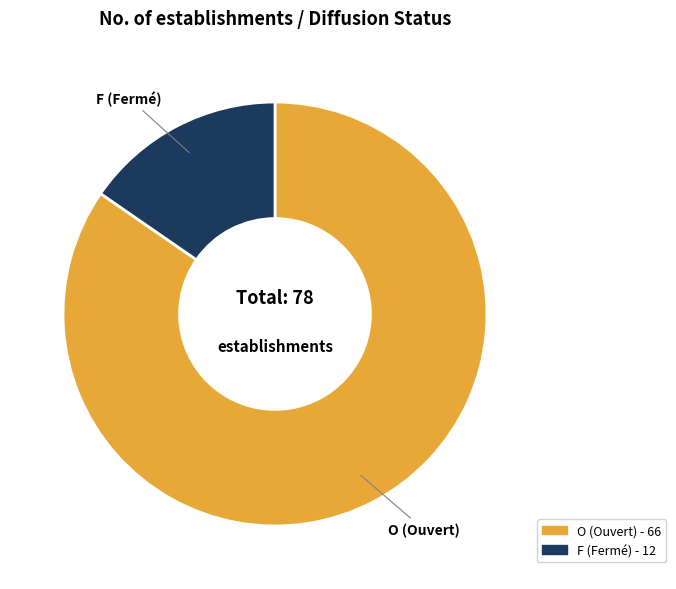

Which slice is the largest?

O